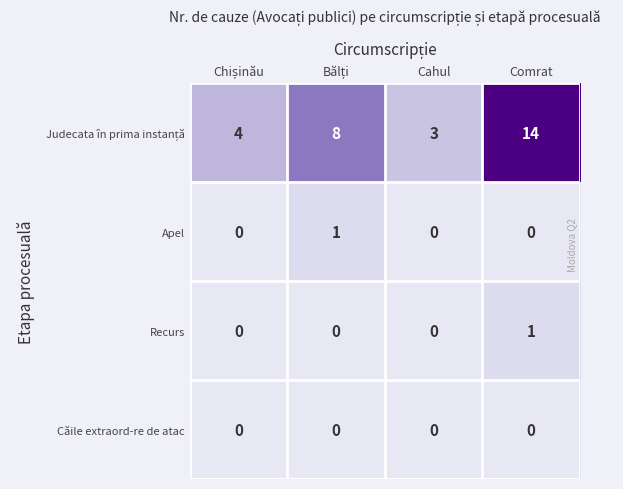

Is it true that Căile extraord-re de atac equals 0 at Cahul?

True